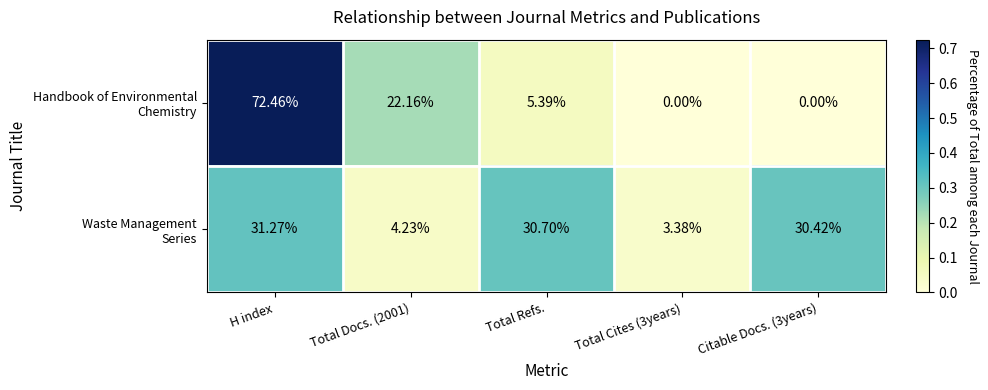

At which category is the sum across all series the highest?

H index